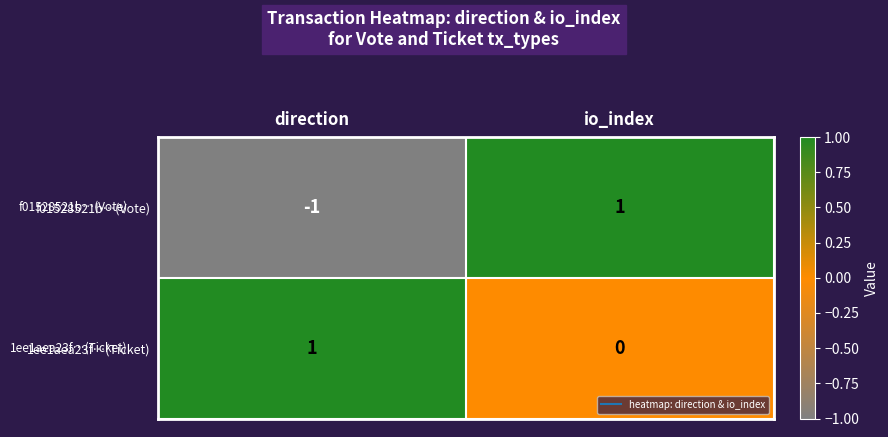

The 1ee1aea23f…(Ticket) series shows 2 at direction. True or false?

False